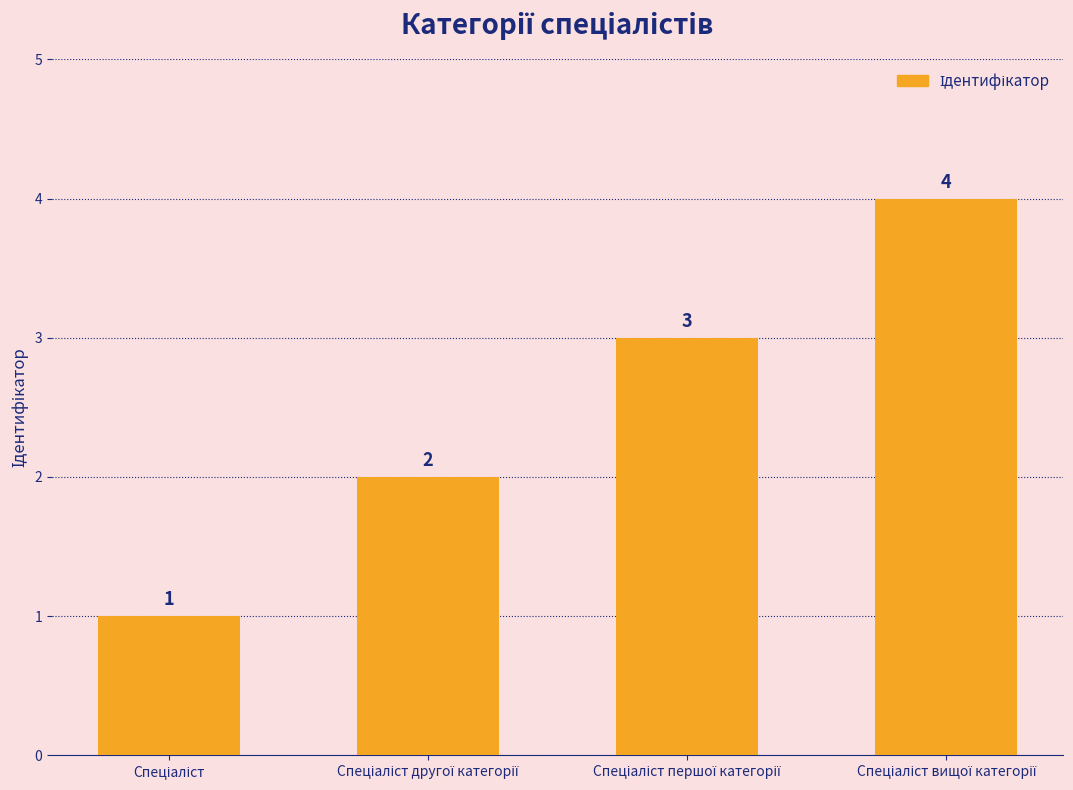

Count the values in the range 2 to 4.

3